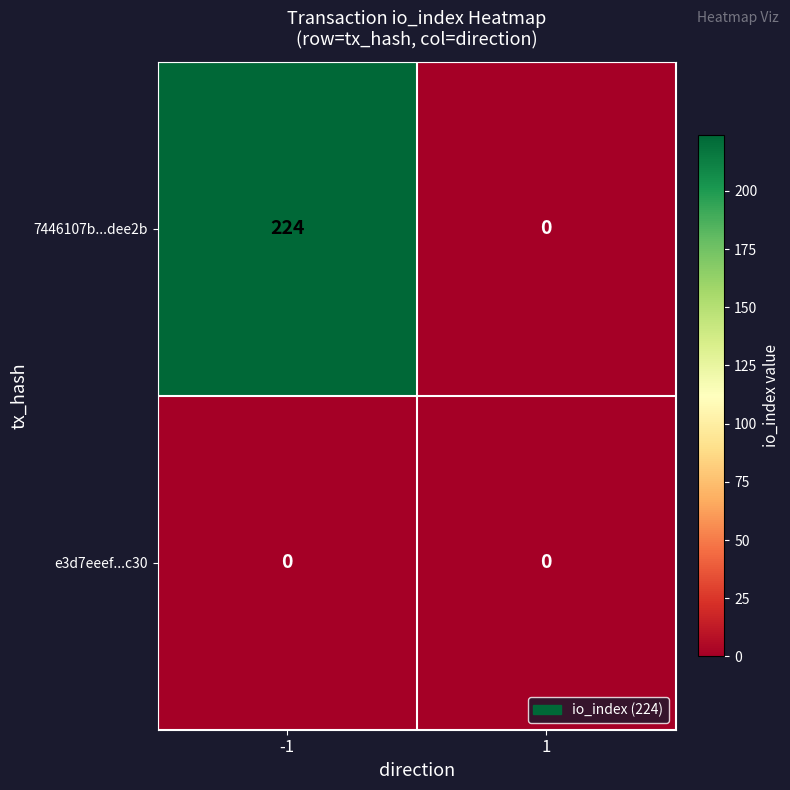

At -1, list the series in order from largest to smallest.

7446107b...dee2b, e3d7eeef...c30